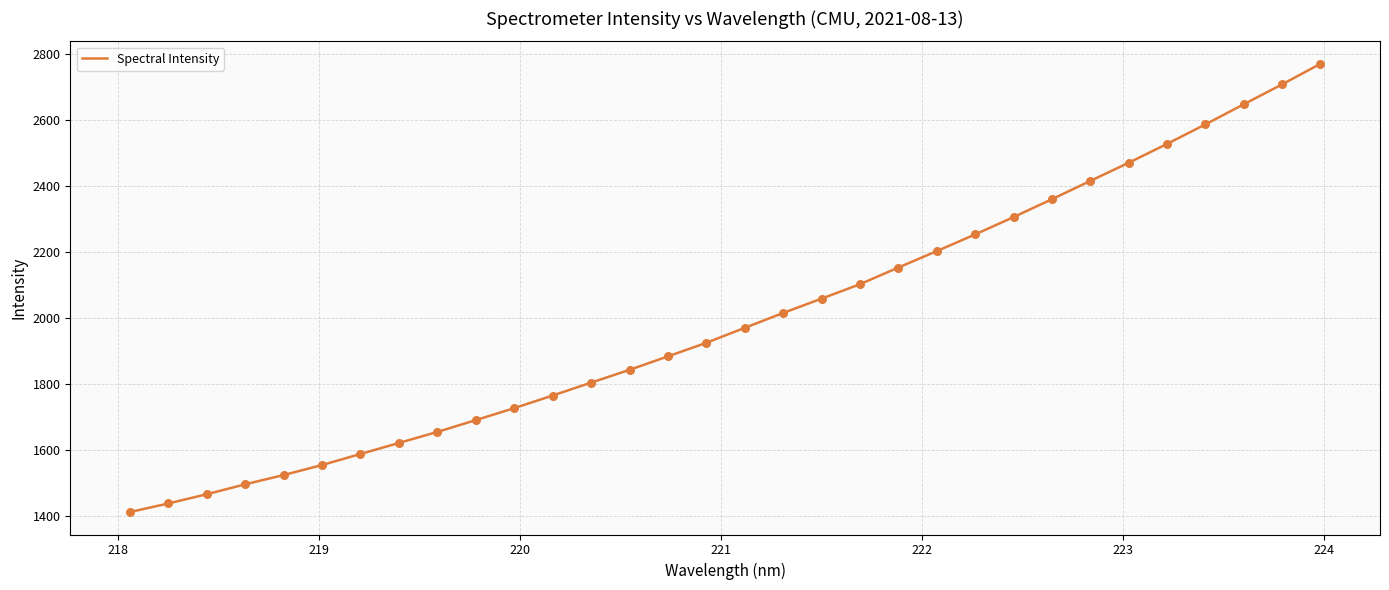

What is the minimum value shown in the chart?

1411.0